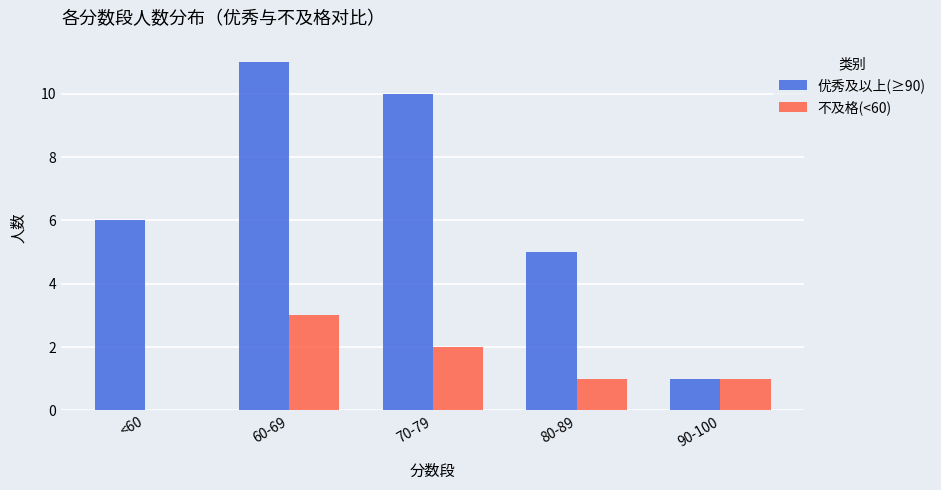

Read the 不及格(<60) value at 60-69.

3